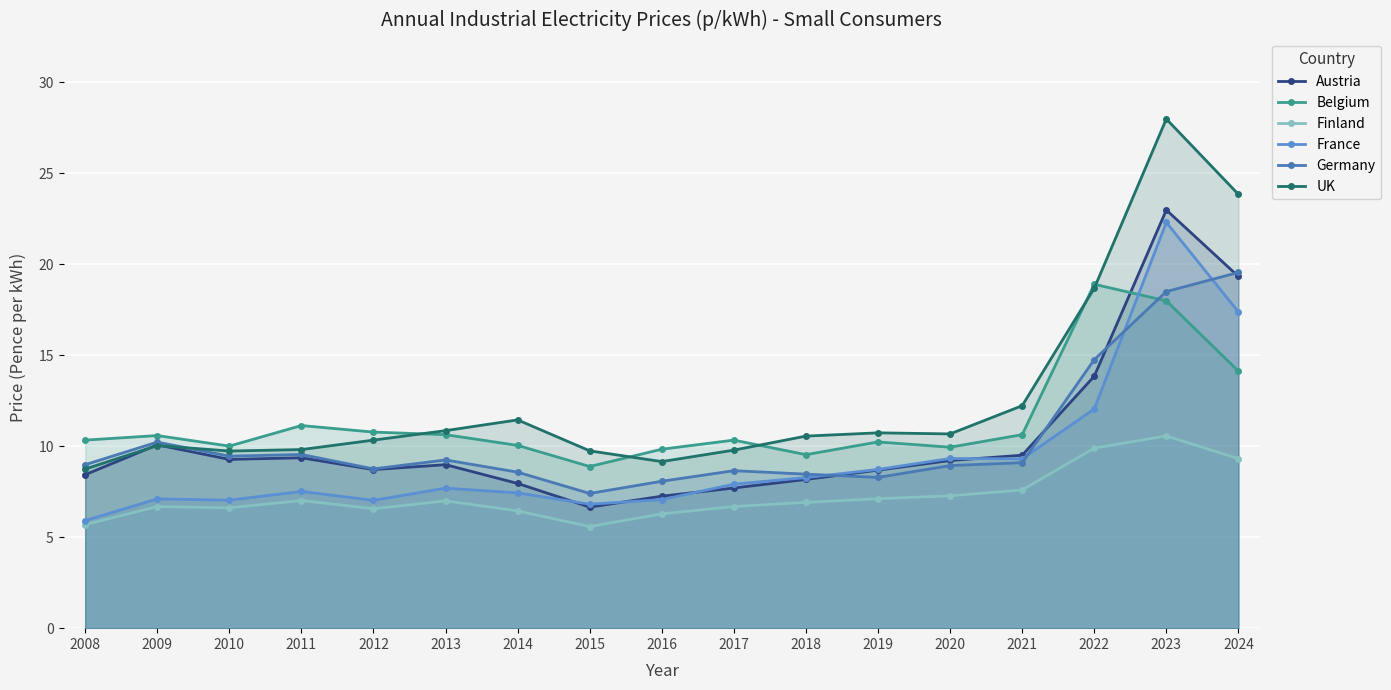

What is the difference between the second highest and minimum values in the Austria series?

12.7